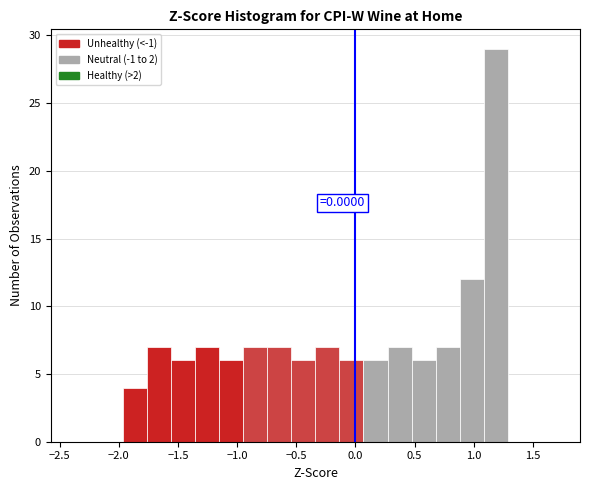

Which range on the x-axis has the tallest bar?

1.10 to 1.30